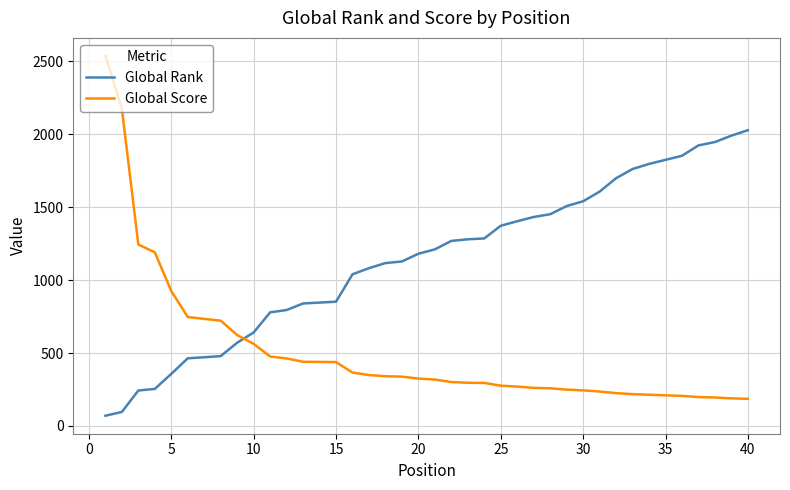

Rank the series by their average value, from highest to lowest.

Global Rank, Global Score